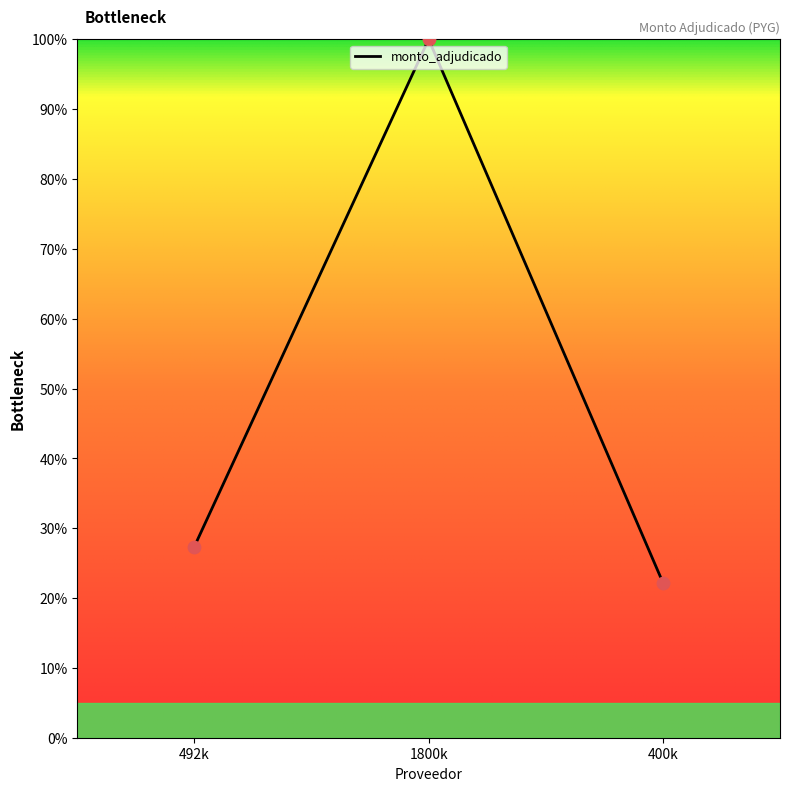

What is the highest value of the monto_adjudicado series?

99.8